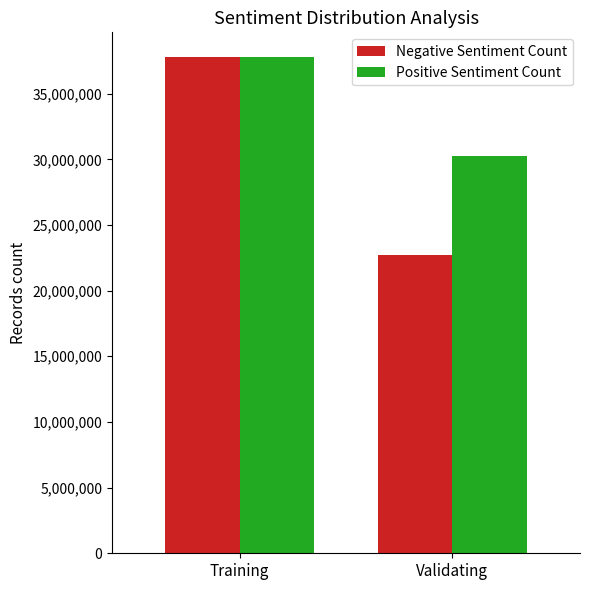

At how many categories does at least one series exceed 30836485?

1